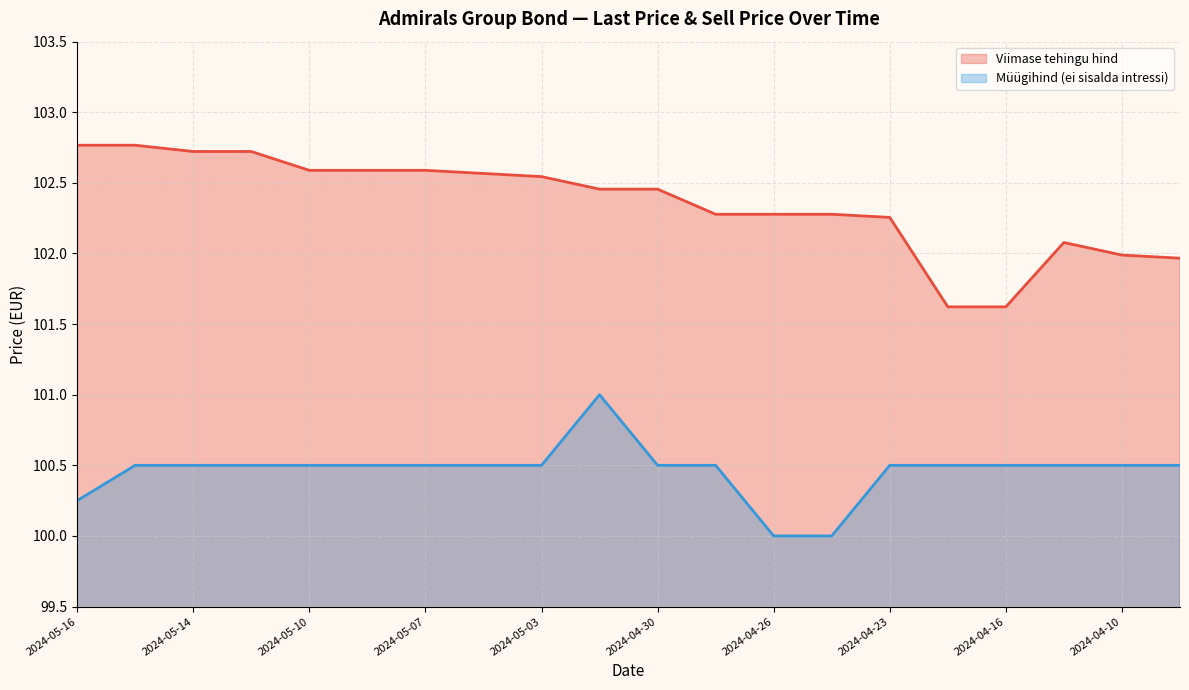

Is the value of Viimase tehingu hind at 2024-04-10 greater than the value of Müügihind (ei sisalda intressi) at 2024-04-22?

Yes